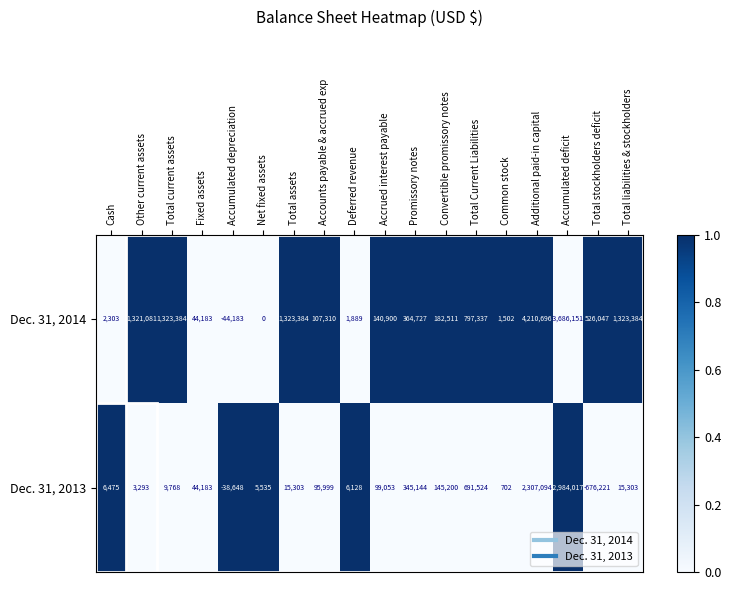

At Accrued interest payable, list the series in order from largest to smallest.

Dec. 31, 2014, Dec. 31, 2013